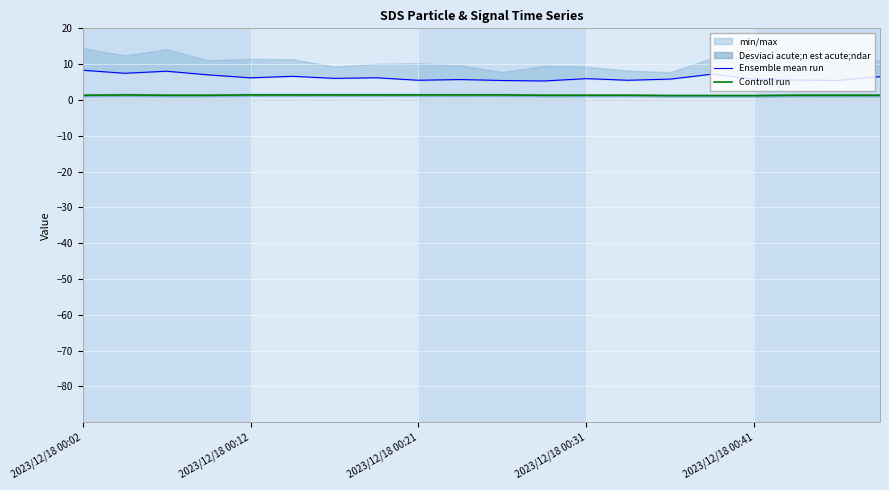

Rank the series at 2023/12/18 00:21 from highest to lowest value.

Ensemble mean run, Controll run